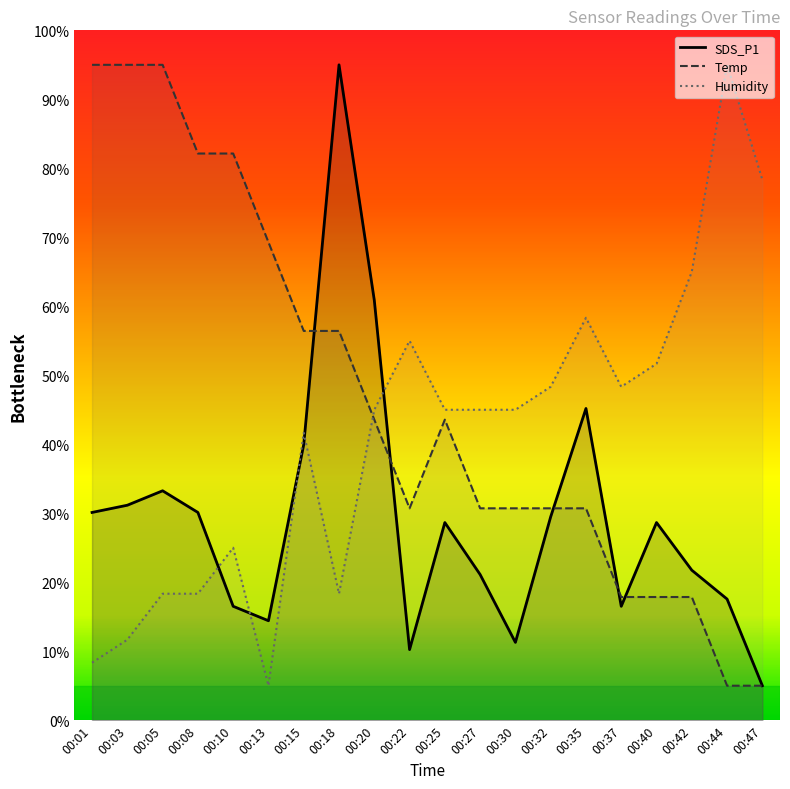

The value of SDS_P1 at 00:01 is 46.6. True or false?

False